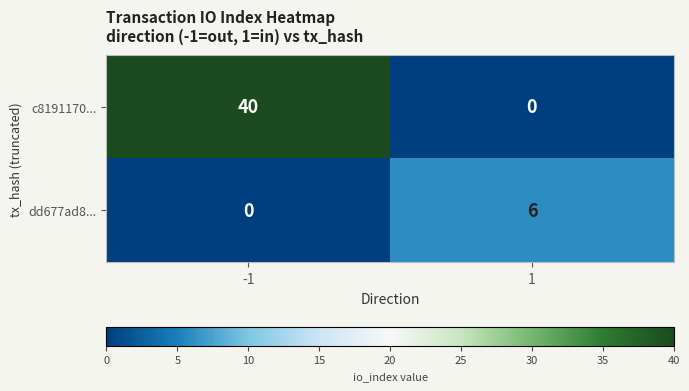

At -1, list the series in order from smallest to largest.

dd677ad8..., c8191170...